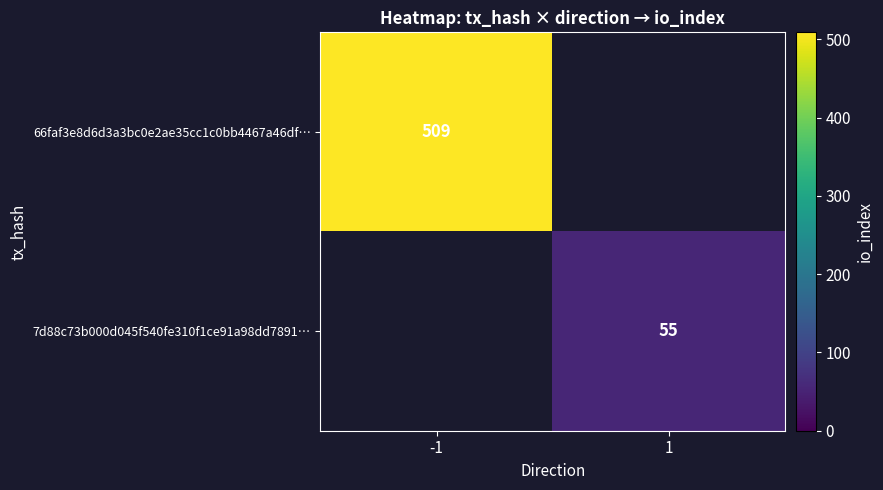

Is it true that 66faf3e8d6d3a3bc0e2ae35cc1c0bb4467a46df… equals 509 at -1?

True